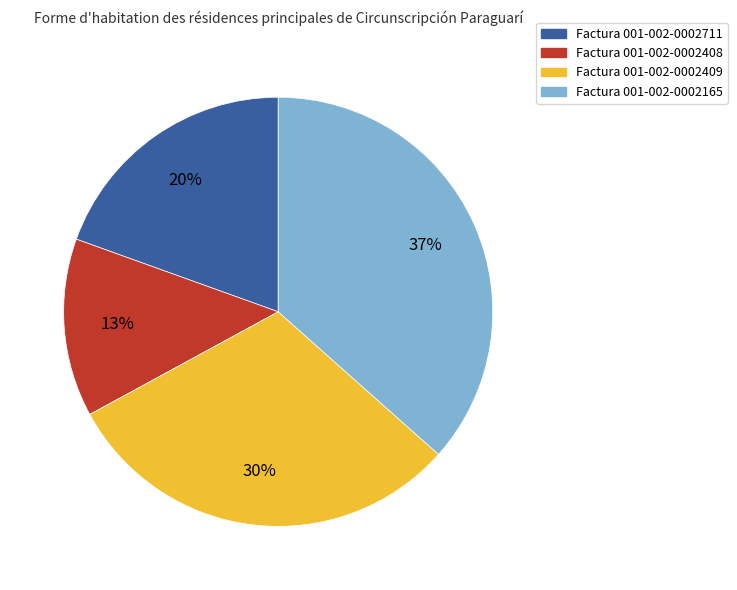

Does any single category account for the majority?

No